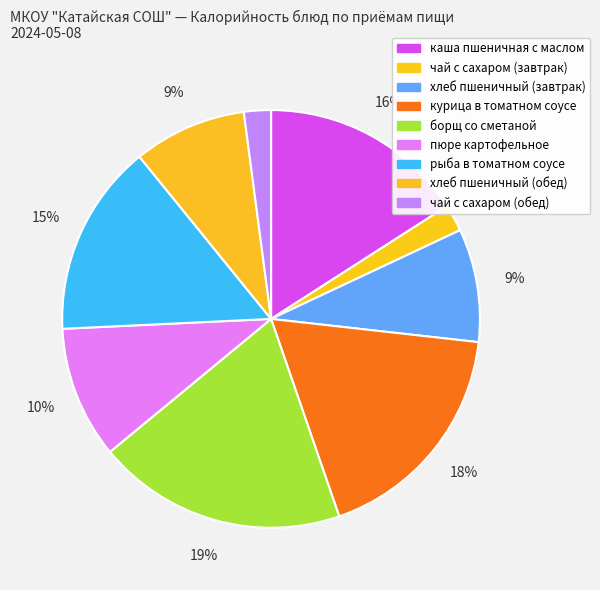

How many slices are in this pie chart?

9